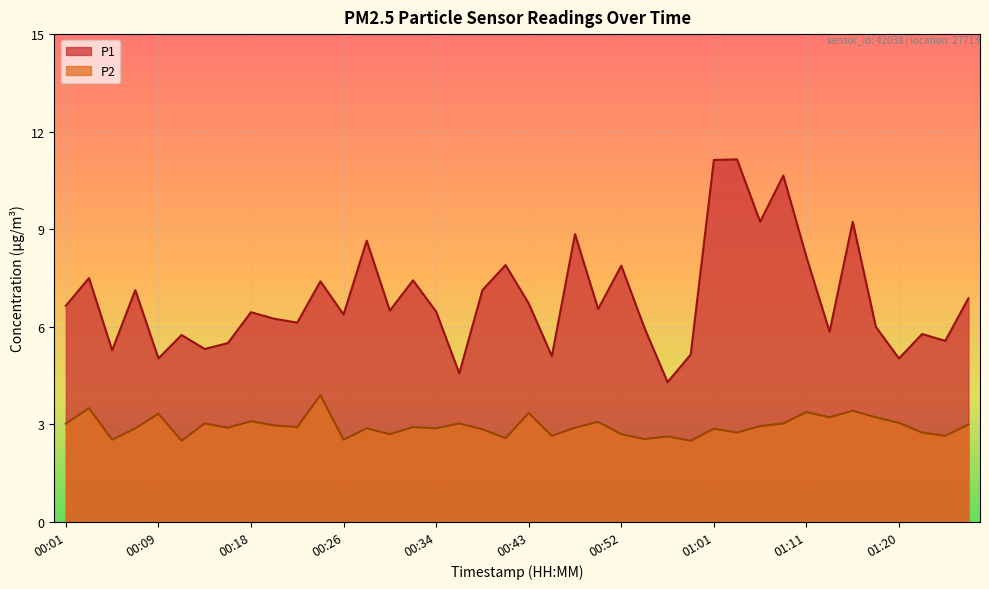

Rank the series by their maximum value, from lowest to highest.

P2, P1